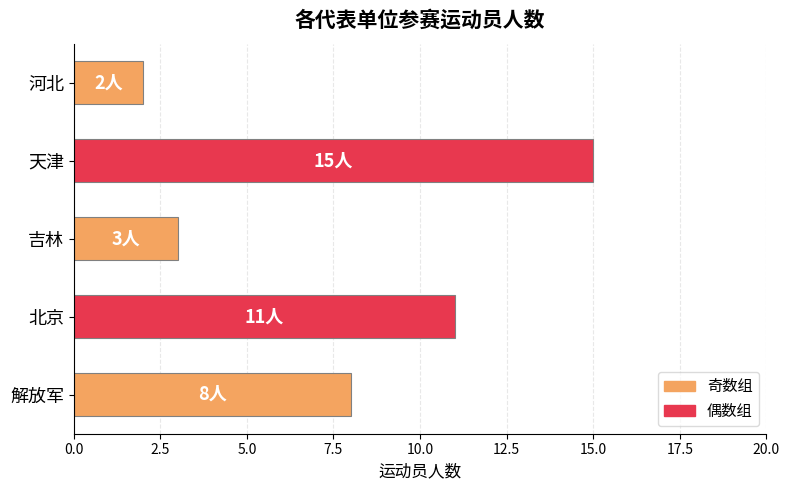

What is the average value?

8